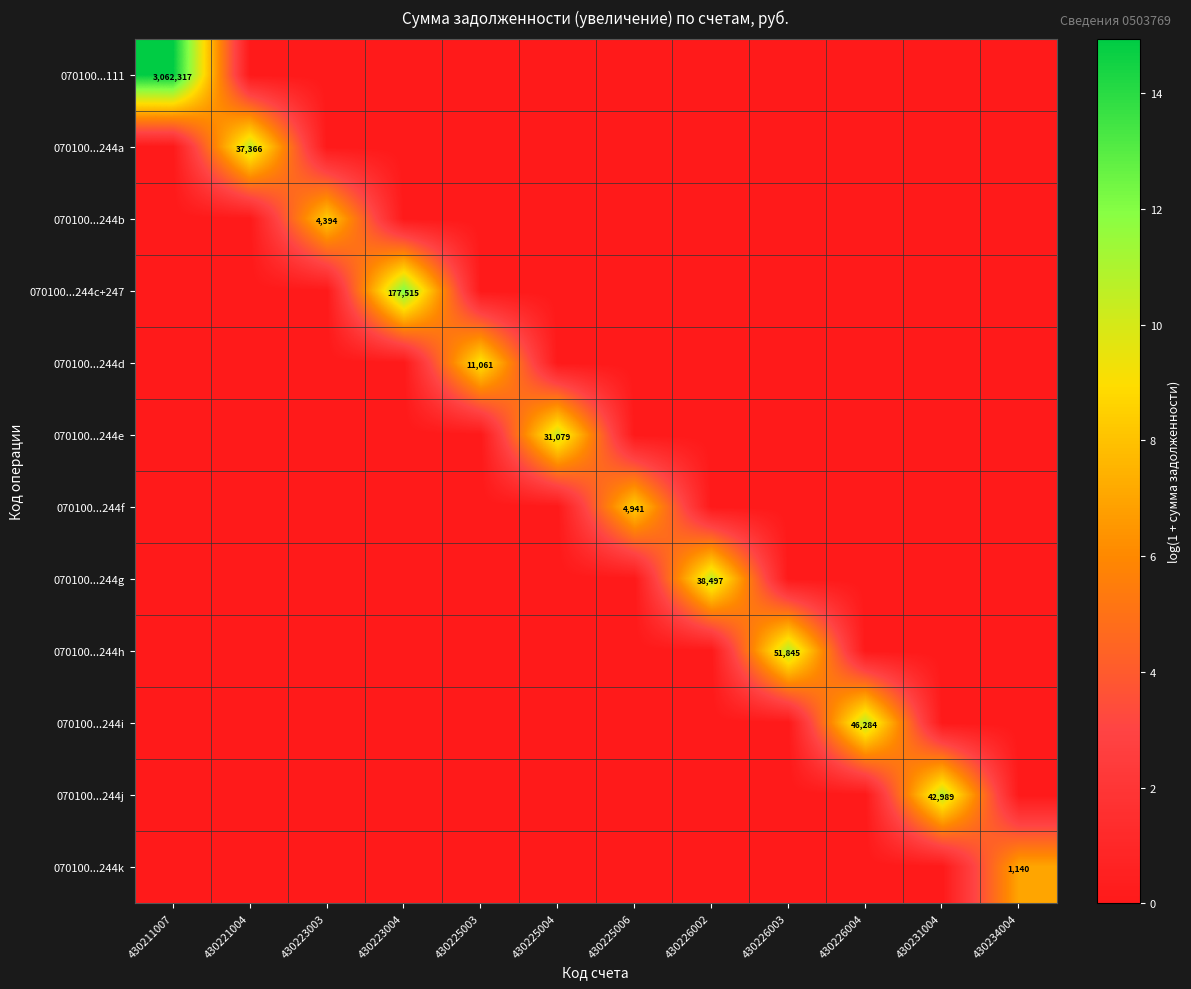

At how many categories does at least one series exceed 8?

11